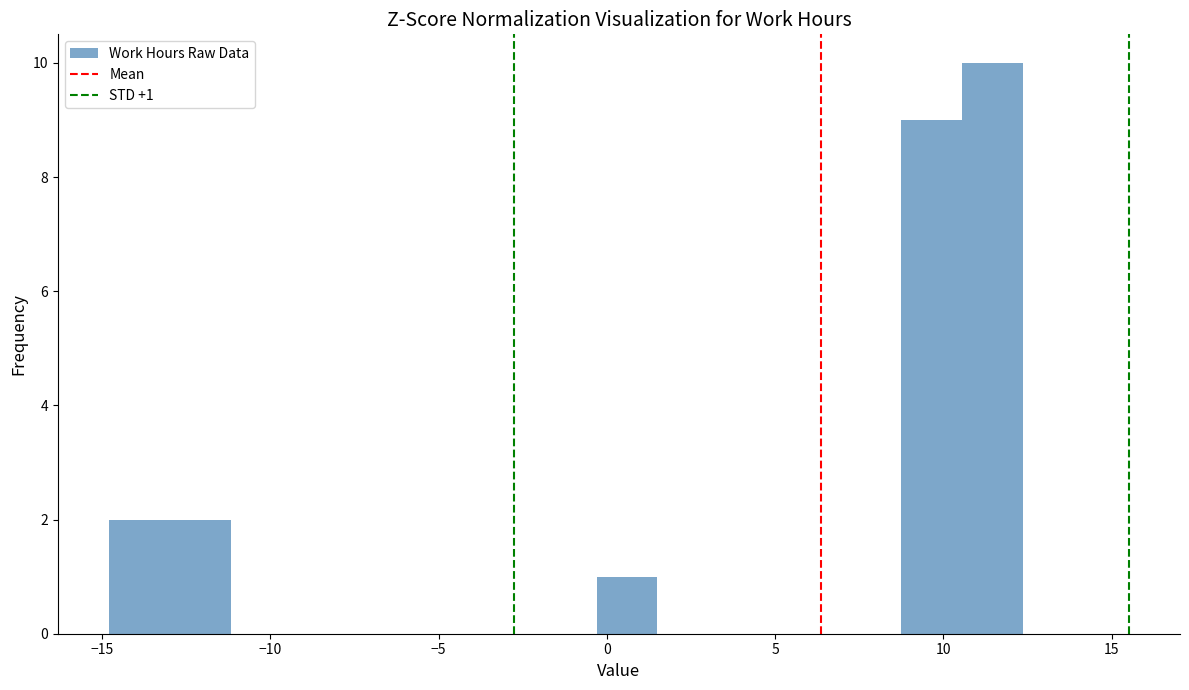

Around what value on the x-axis is the tallest bar? Give the approximate position of its centre, as read against the axis.

11.5